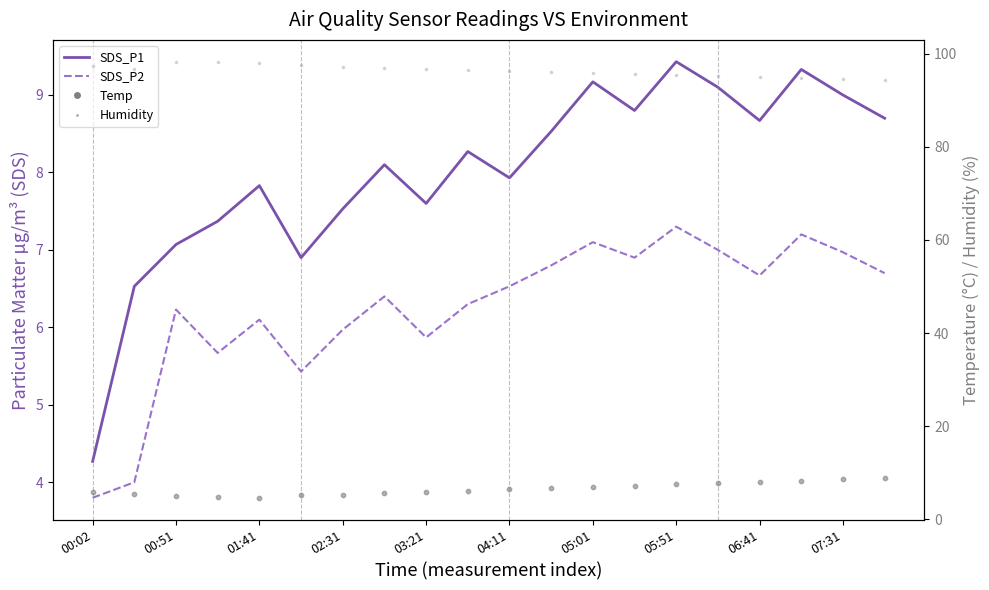

Is the value of Humidity at 15 greater than the value of SDS_P1 at 10?

Yes